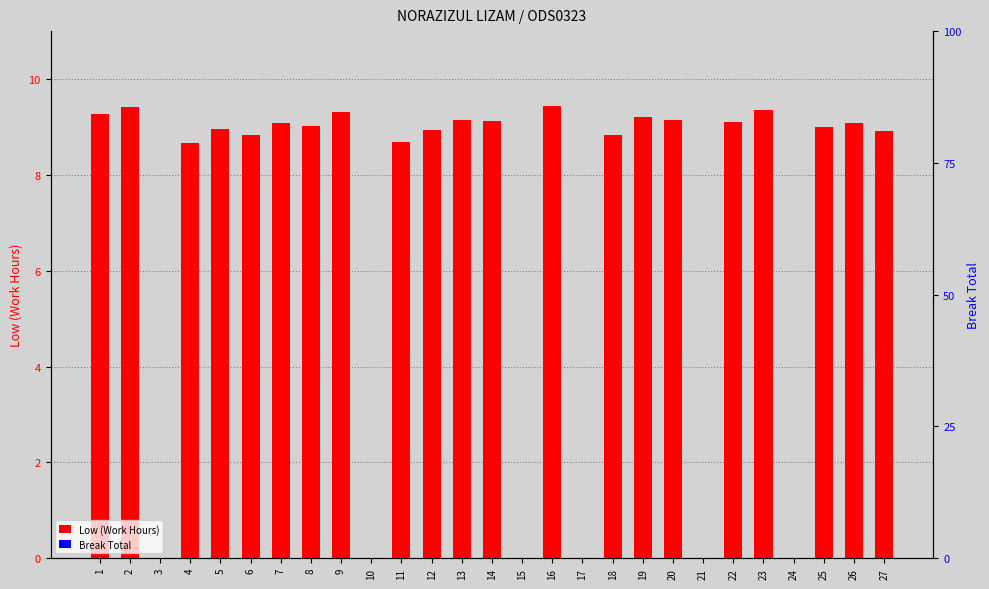

At which label is Low (Work Hours) closest to 4?

3